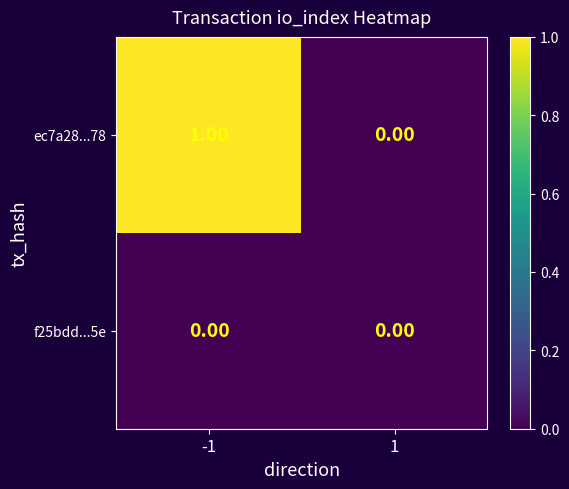

Rank the series at -1 from lowest to highest value.

f25bdd...5e, ec7a28...78